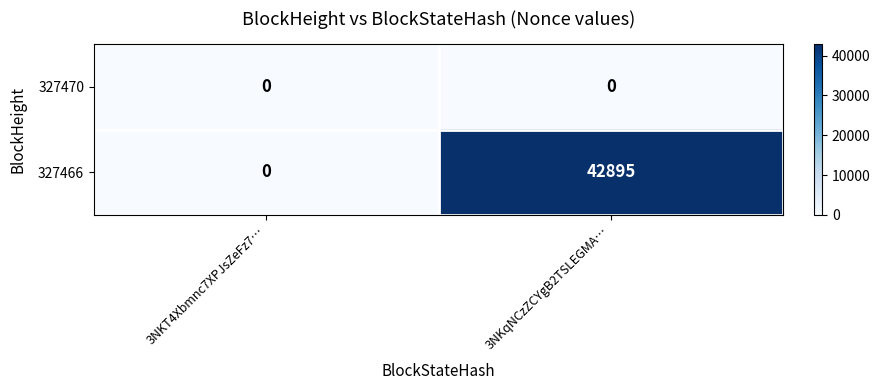

What is the greatest value displayed?

42895